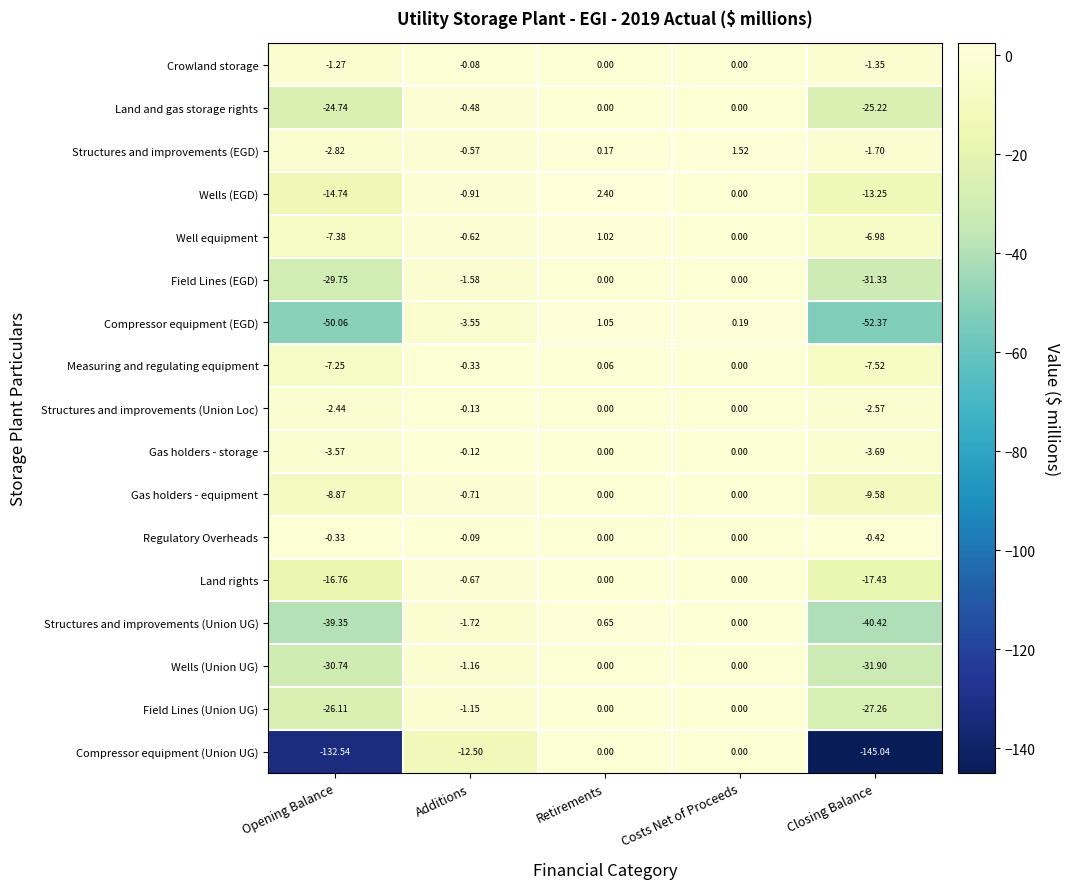

Where is Land rights nearest to the value -8?

Additions